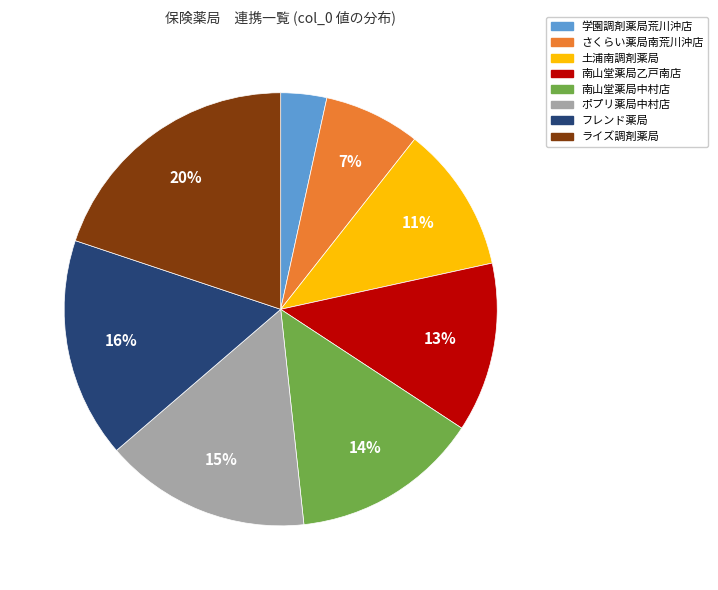

Between 土浦南調剤薬局 and 南山堂薬局乙戸南店, which is larger?

南山堂薬局乙戸南店